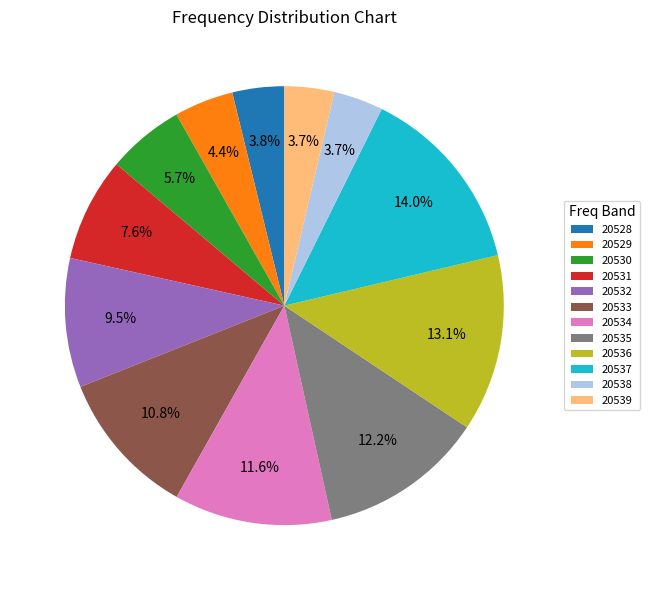

How many slices are in this pie chart?

12